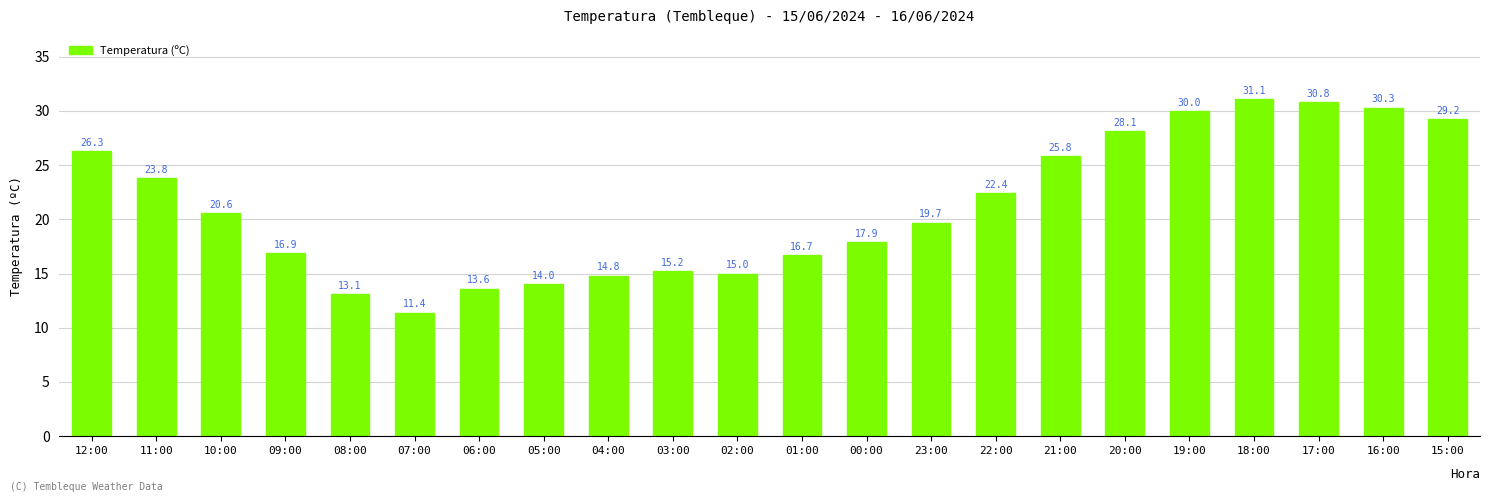

What is the sum of all values?

466.7